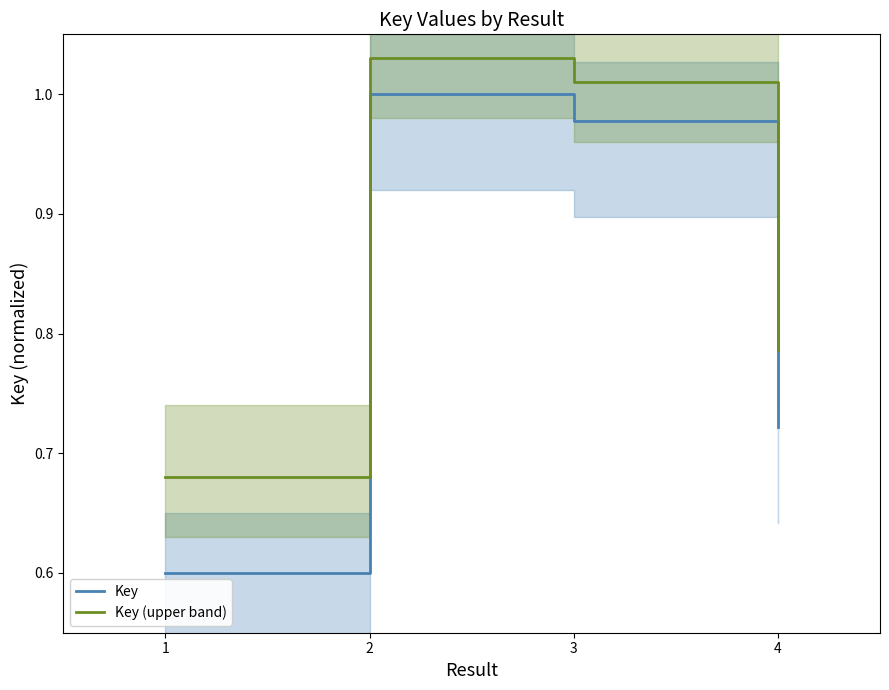

True or false: Key has a value of 0.8 at 1.

False